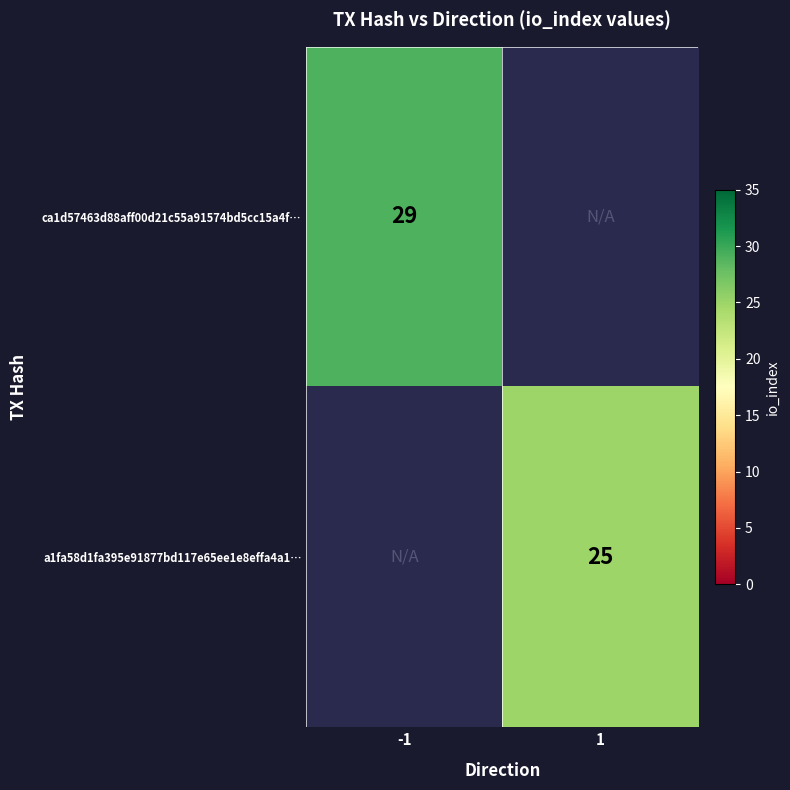

What is the minimum value shown in the chart?

25.0